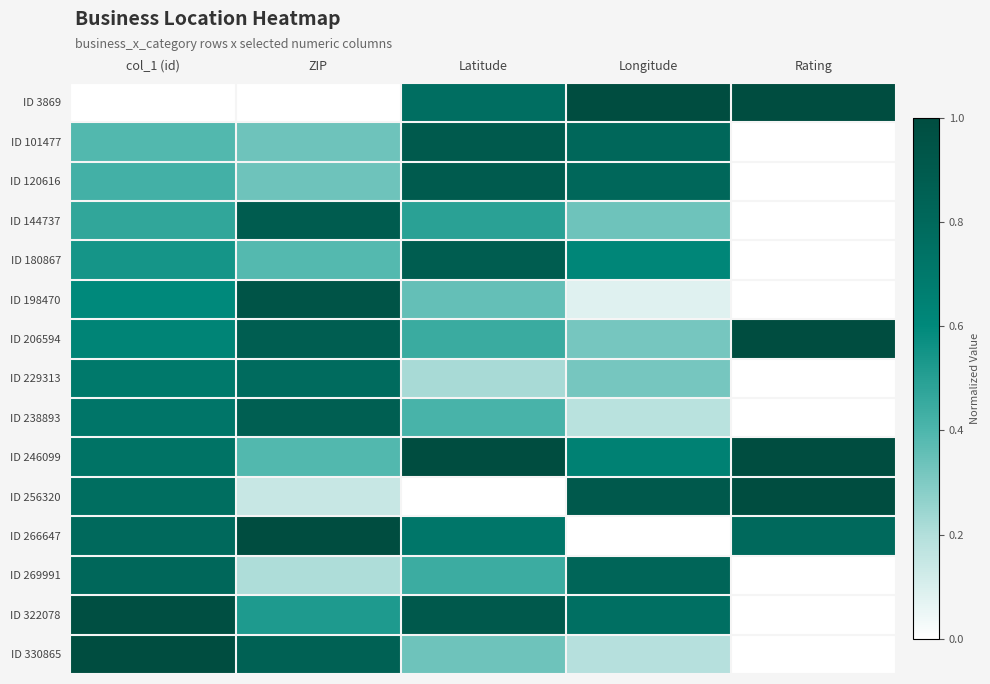

Which has a higher value, Rating or ZIP?

Rating